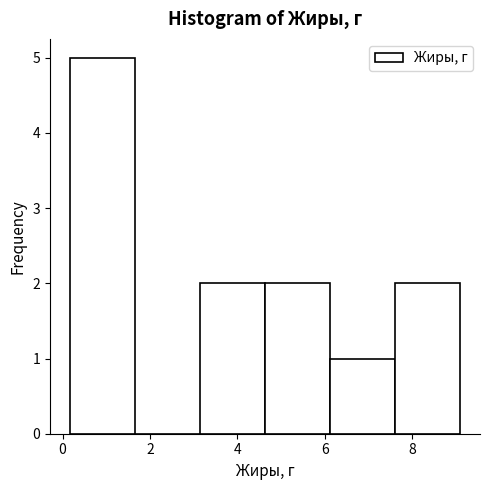

Which range on the x-axis has the tallest bar?

0.2 to 1.6